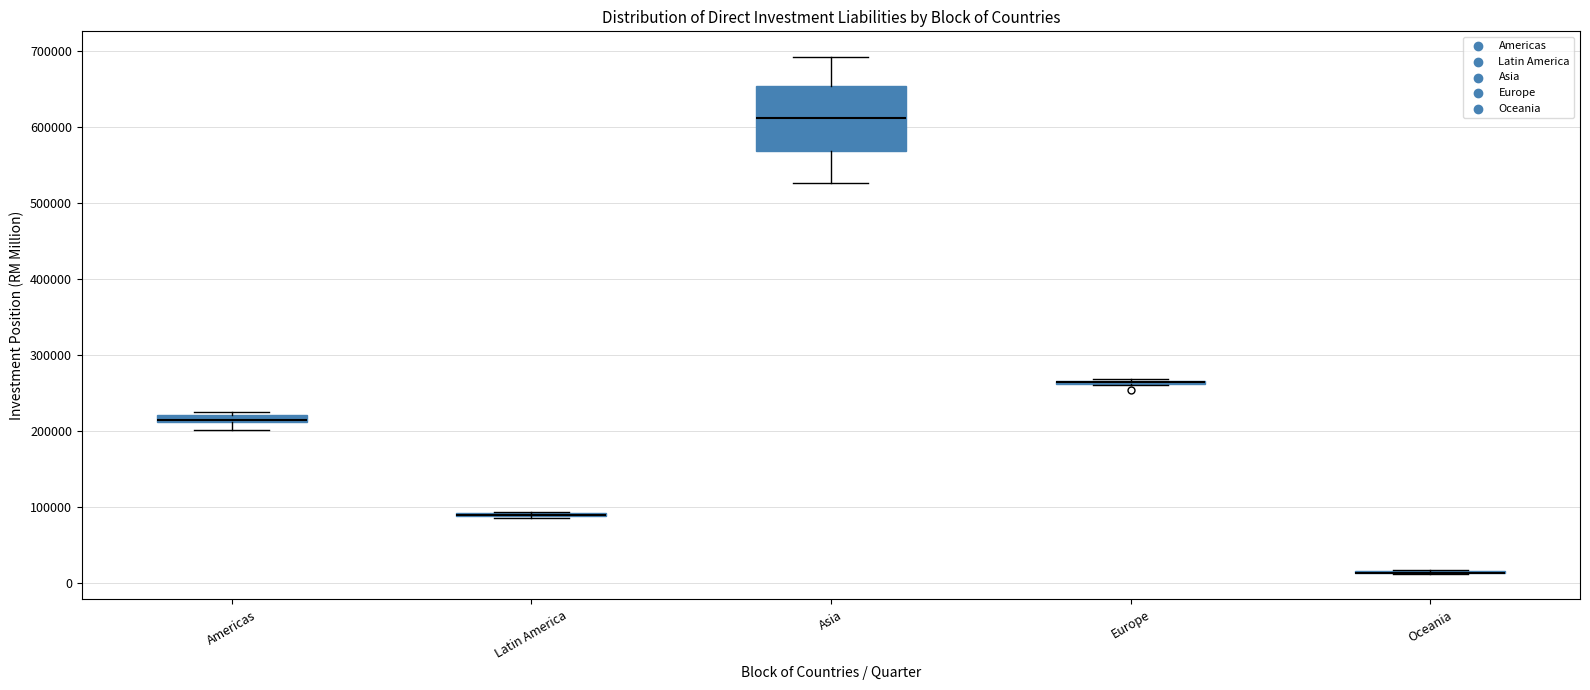

Which box is the tallest, from its lower edge to its upper edge?

Asia